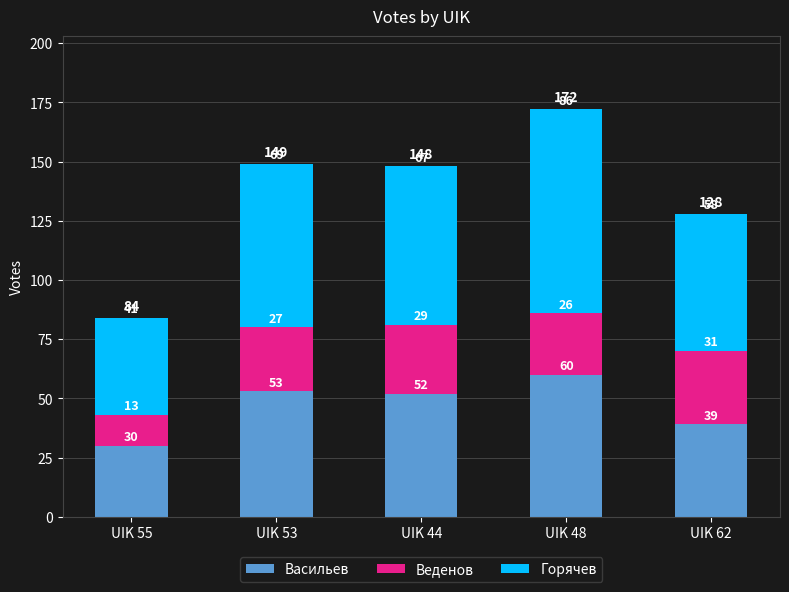

Which category has the highest value in the Васильев series?

UIK 48